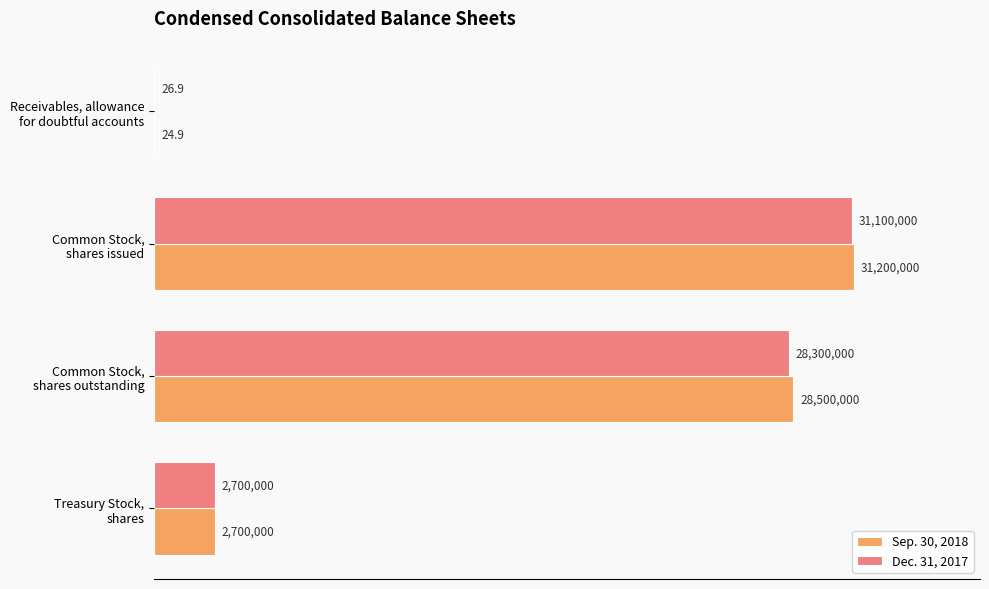

Reading left to right, extract all data points from this chart.

Sep. 30, 2018: 24.9	31200000.0	28500000.0	2700000.0
Dec. 31, 2017: 26.9	31100000.0	28300000.0	2700000.0